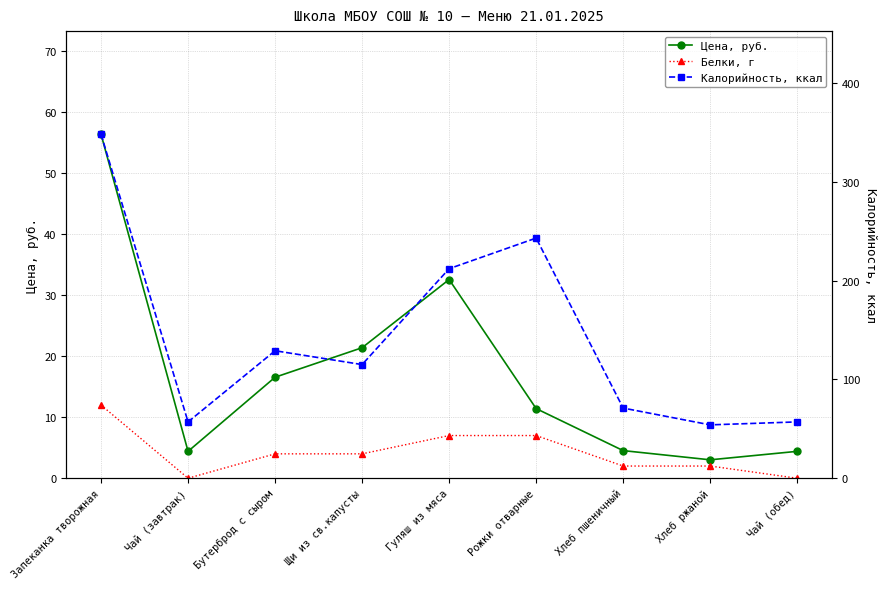

At how many categories does at least one series exceed 253?

1